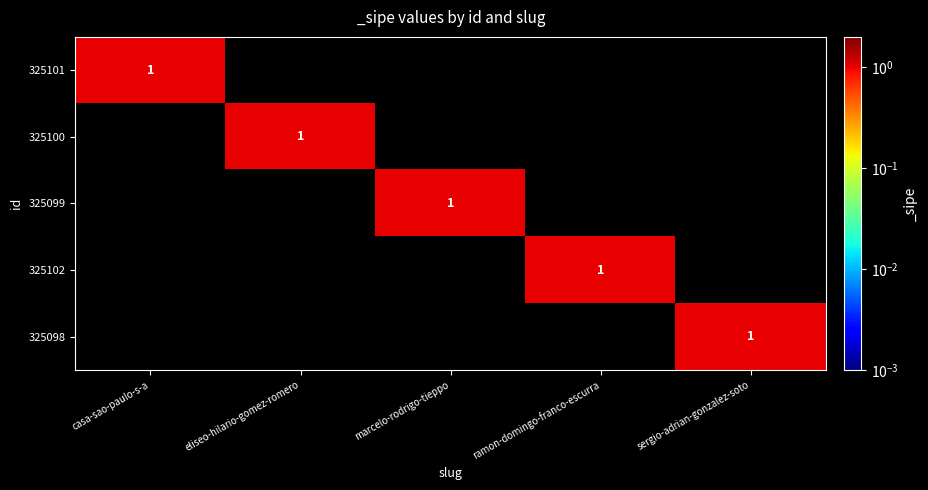

How many distinct data groups are displayed?

5